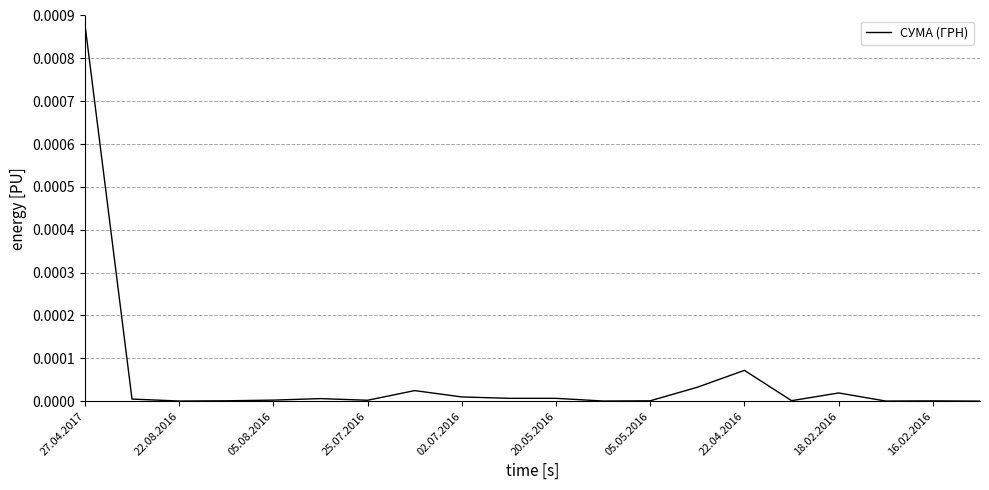

How many lines are shown in the chart?

1